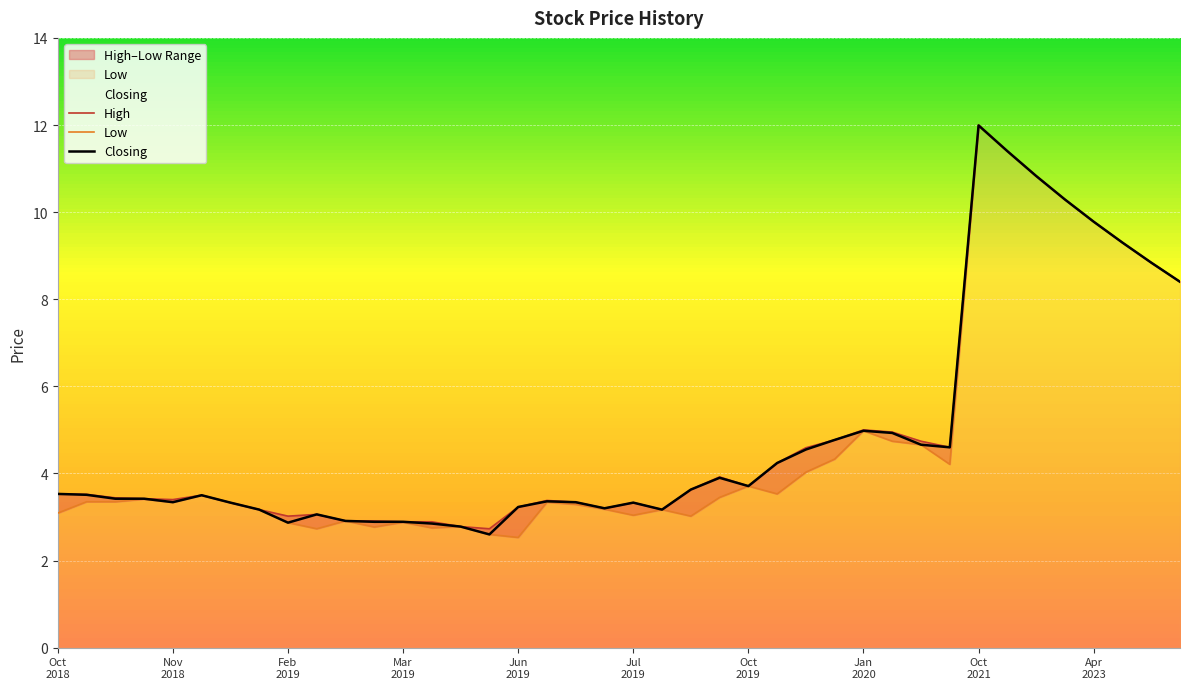

At how many categories does at least one series exceed 5?

8